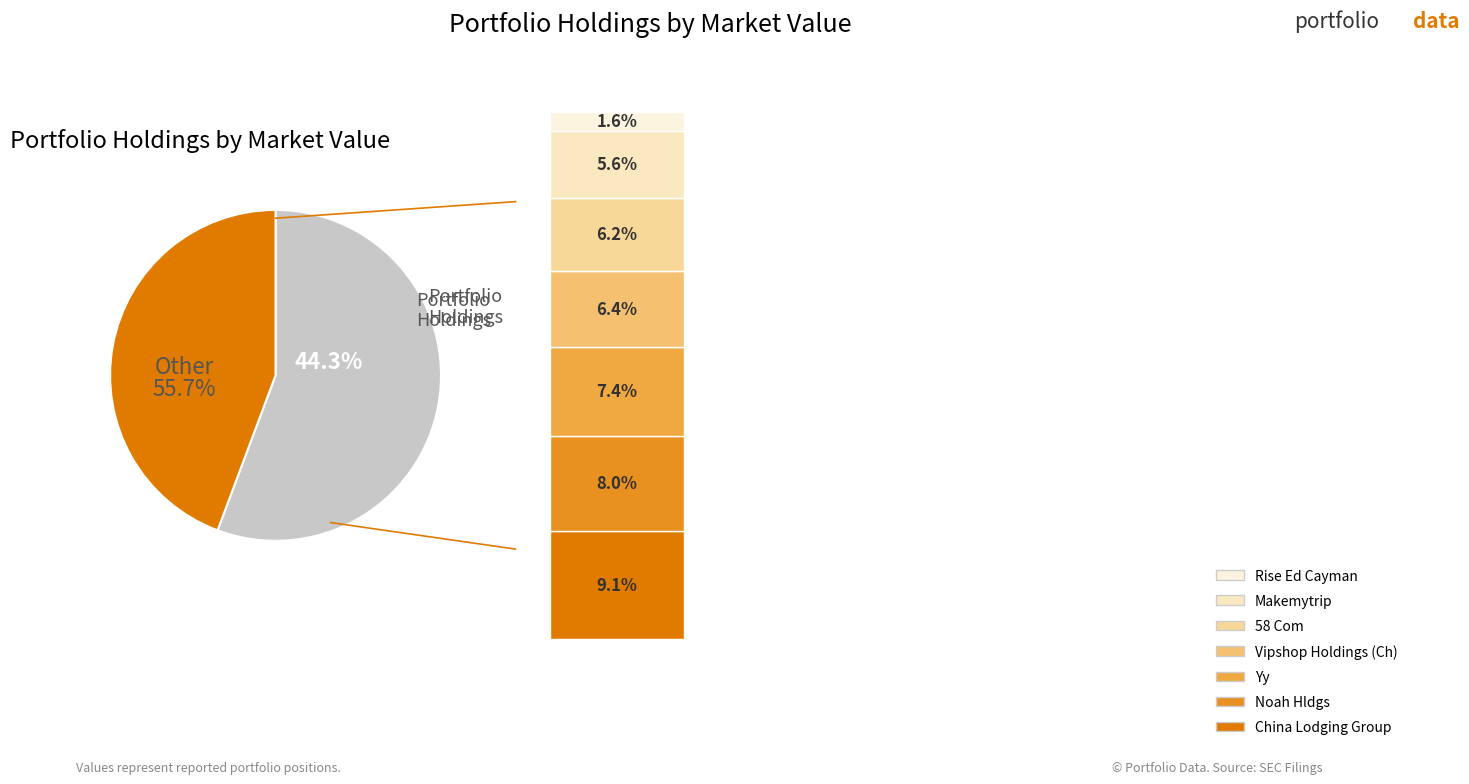

Count the number of slices in the pie.

7